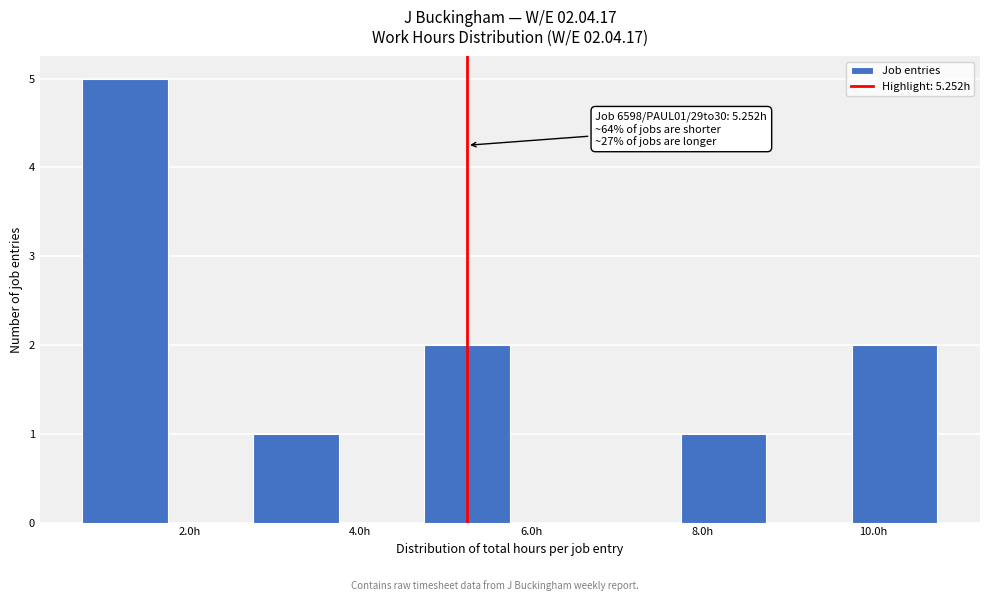

Over which range of the x-axis is the bar tallest?

0.75 to 1.75